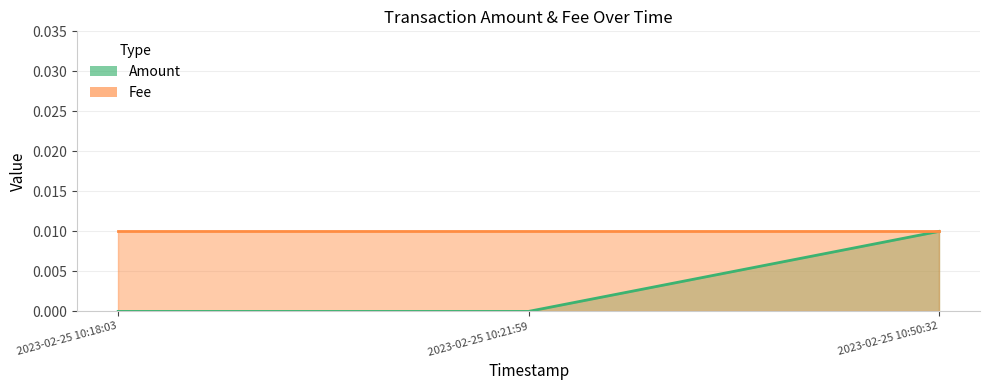

At which category does the chart reach its peak across all series?

2023-02-25 10:50:32